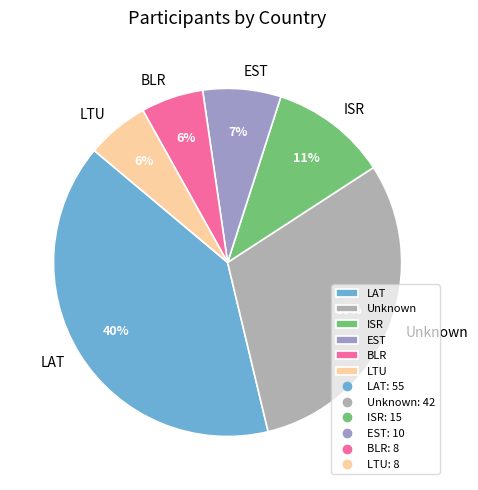

Which category has the biggest portion of the pie?

LAT